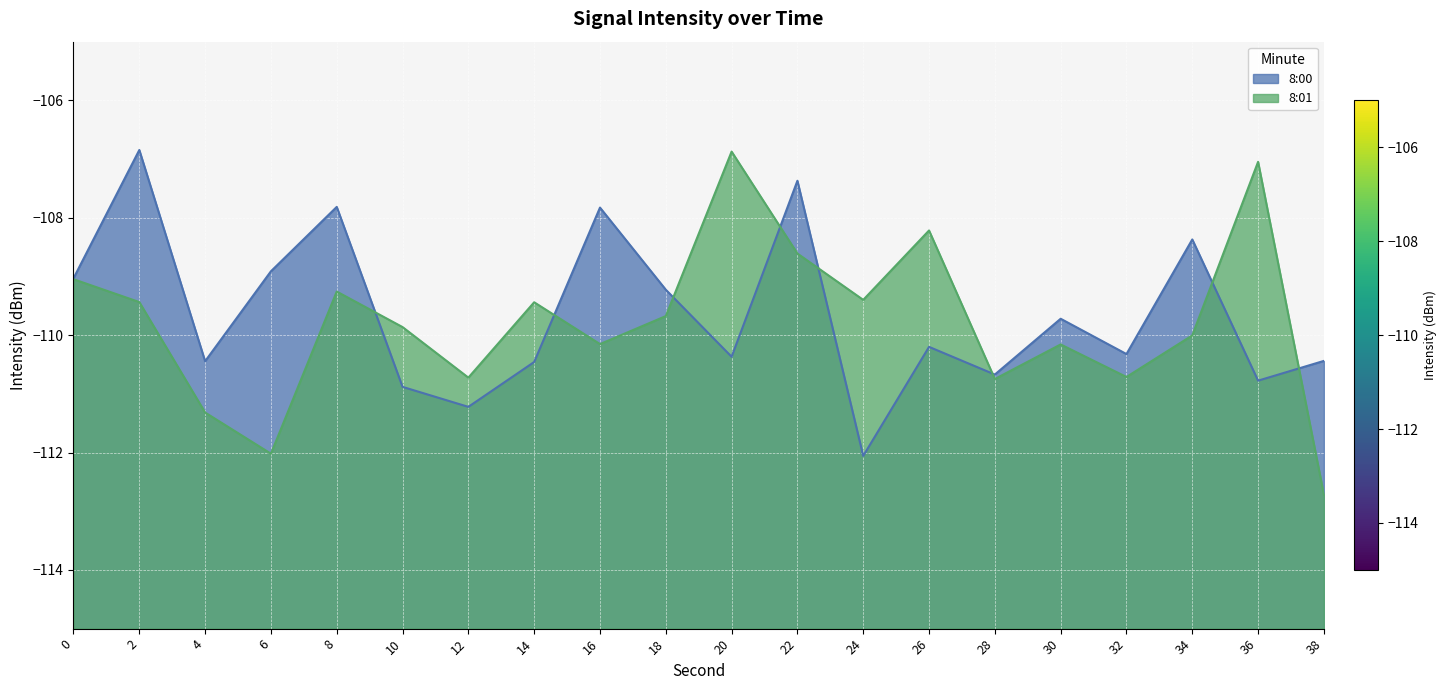

True or false: 8:01 has a value of -164.6 at 32.

False